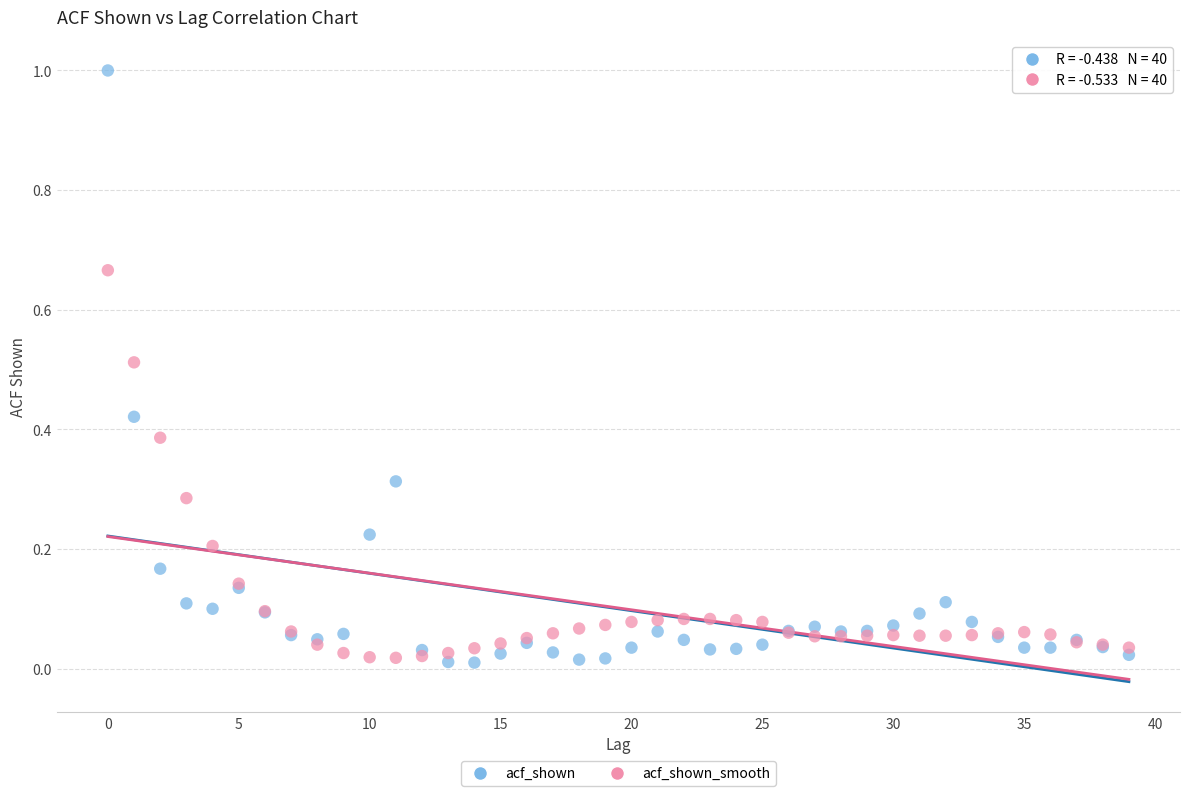

Which series has the largest Y range (max minus min)?

acf_shown